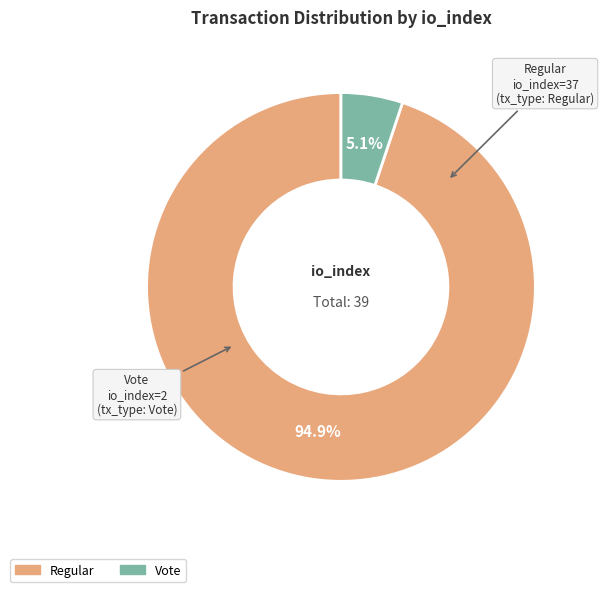

Is there a majority slice in this chart?

Yes